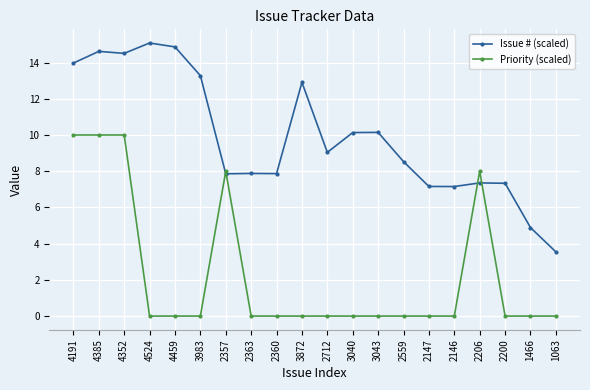

Which category has the lowest value in the Issue # (scaled) series?

1063